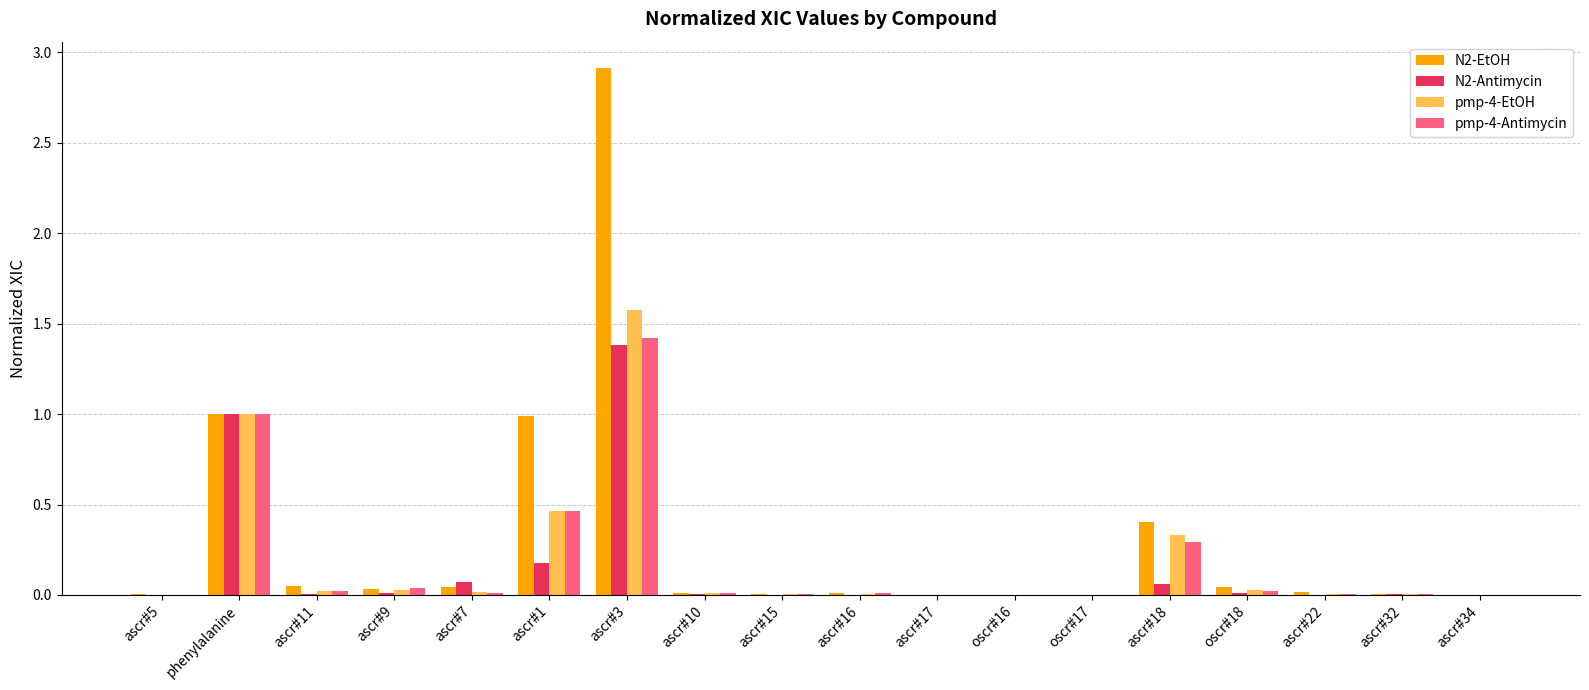

The N2-EtOH series shows 0.0 at ascr#5. True or false?

True